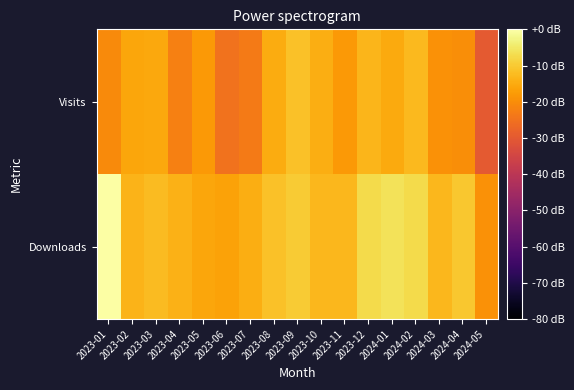

Reading right to left, list all the values displayed in this chart.

Downloads: 2024-05=-19.4	2024-04=-10.5	2024-03=-12.8	2024-02=-7.2	2024-01=-6.2	2023-12=-7.2	2023-11=-13.1	2023-10=-13.1	2023-09=-9.8	2023-08=-11.5	2023-07=-14.4	2023-06=-16.4	2023-05=-15.7	2023-04=-13.9	2023-03=-12.4	2023-02=-13.6	2023-01=0.0
Visits: 2024-05=-30.0	2024-04=-19.9	2024-03=-19.4	2024-02=-12.6	2024-01=-15.0	2023-12=-13.3	2023-11=-18.0	2023-10=-14.4	2023-09=-11.3	2023-08=-14.7	2023-07=-23.1	2023-06=-24.9	2023-05=-18.0	2023-04=-22.4	2023-03=-15.3	2023-02=-15.7	2023-01=-20.5